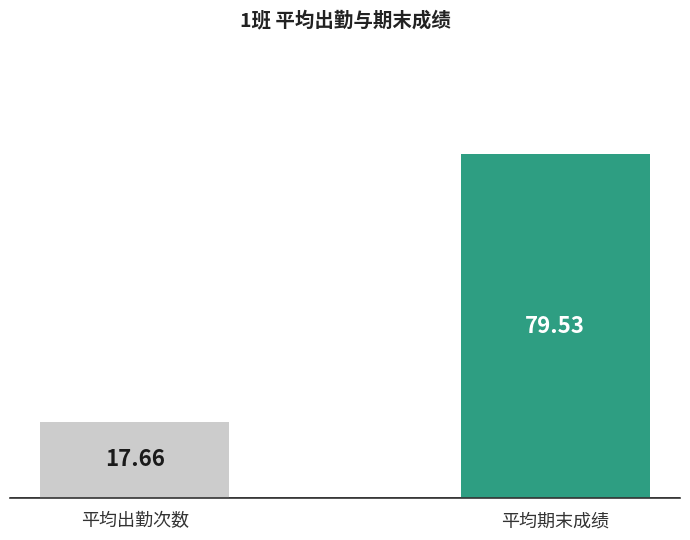

At which label is the value closest to 48?

平均出勤次数